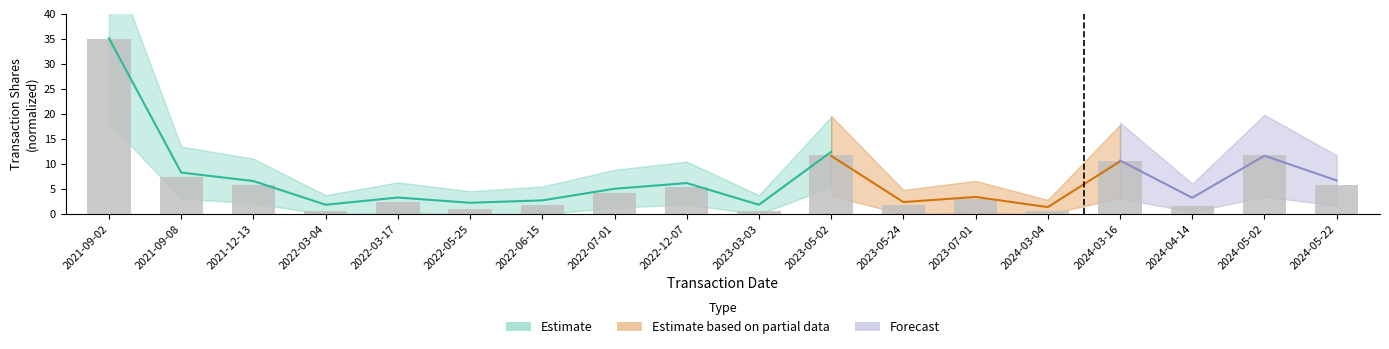

What is the ratio of the value at 2024-03-04 to the value at 2023-07-01?

0.2